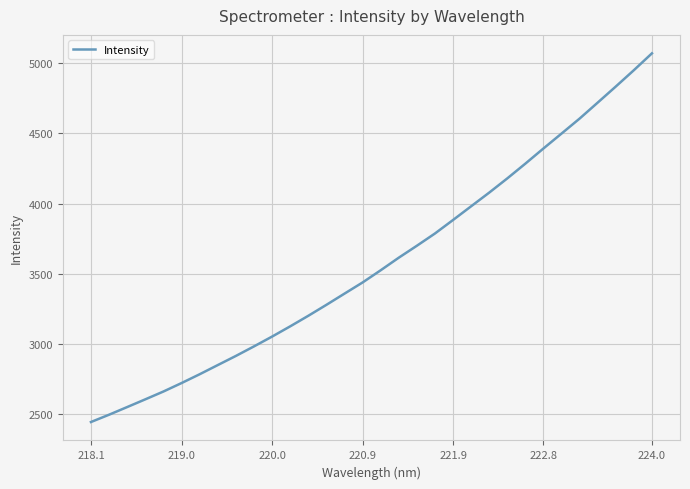

What is the greatest value displayed?

5070.6